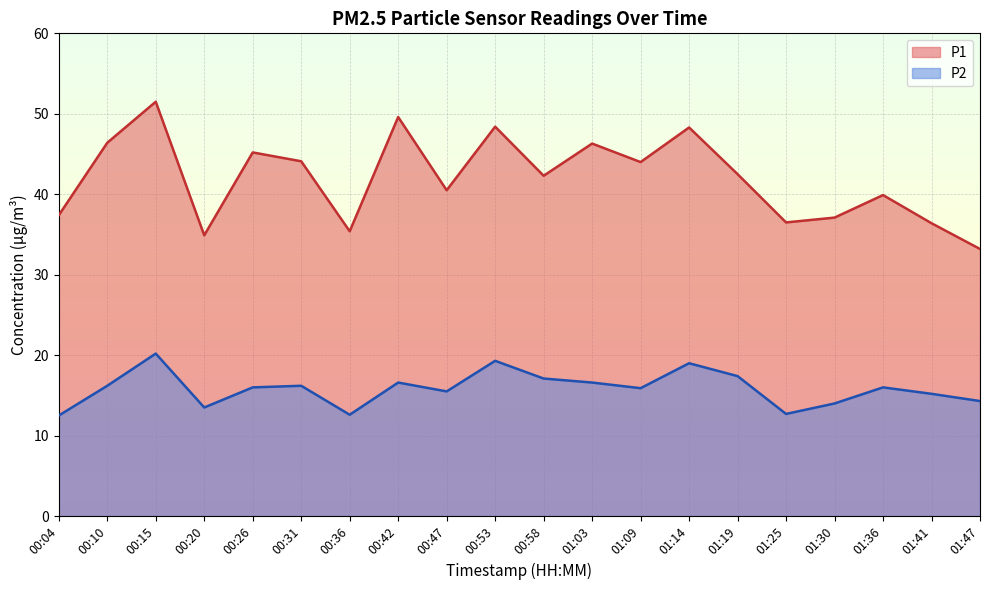

How many data points does each series have?

20